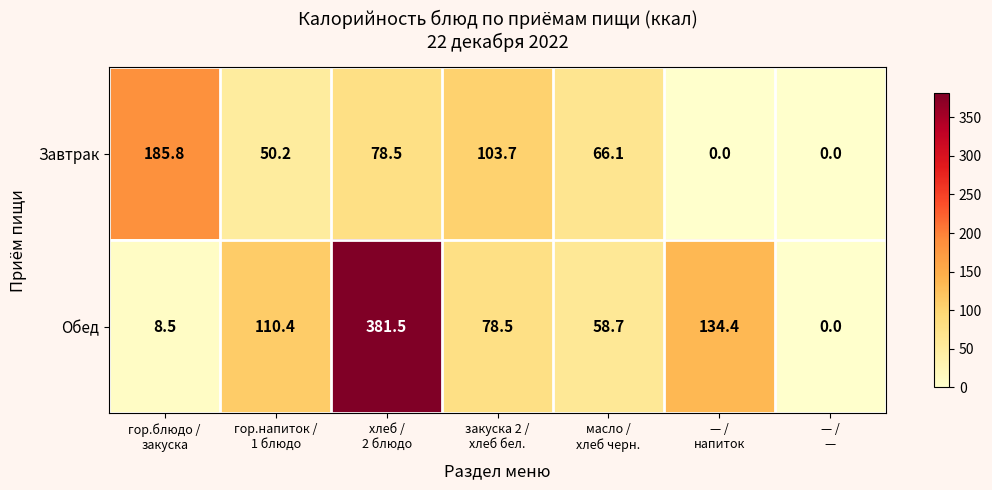

Rank the series by their average value, from lowest to highest.

Завтрак, Обед